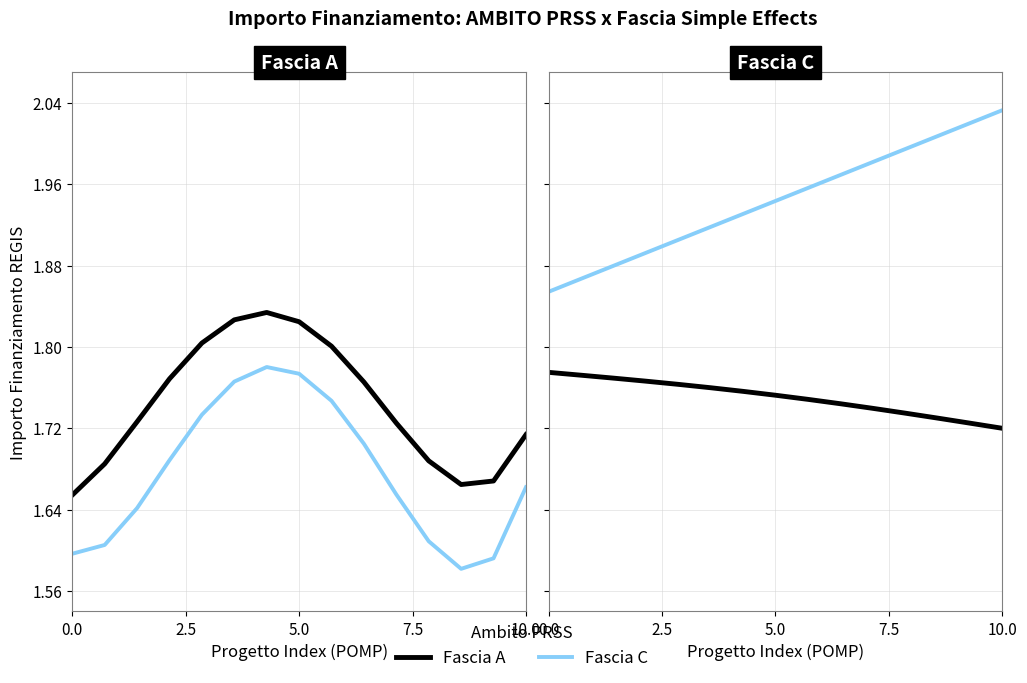

What is the value of the Fascia C point at the 12th from the left?

2.0